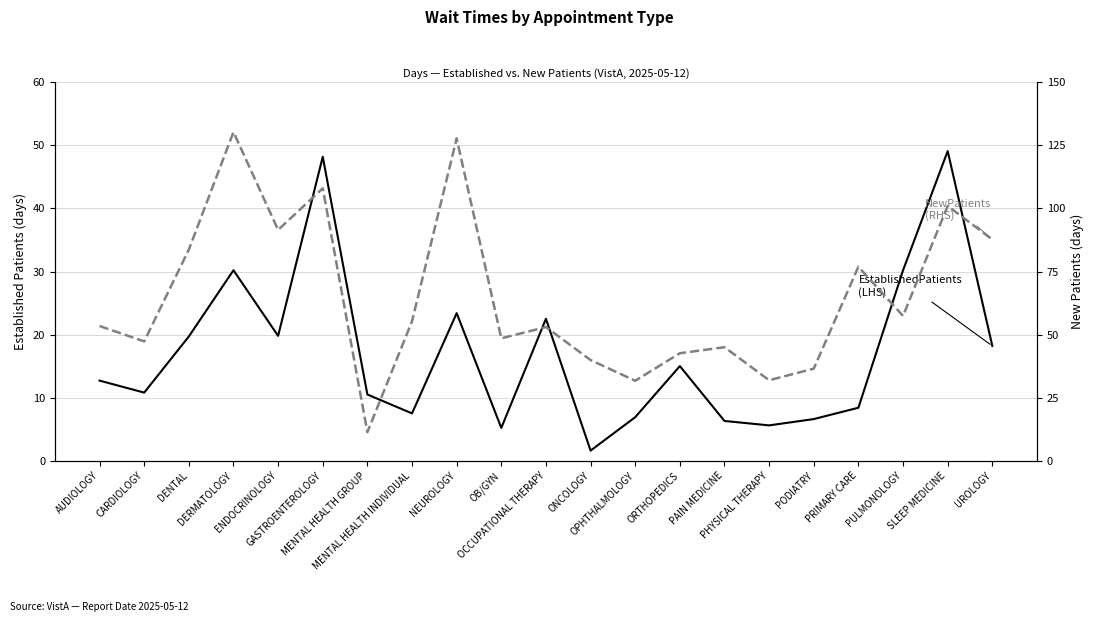

True or false: NewPatients (RHS) and EstablishedPatients (LHS) cross at least once.

False